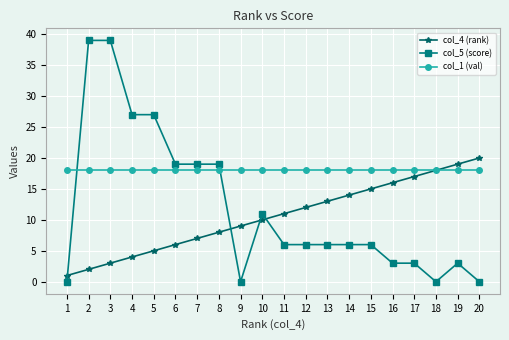

How many lines are shown in the chart?

3